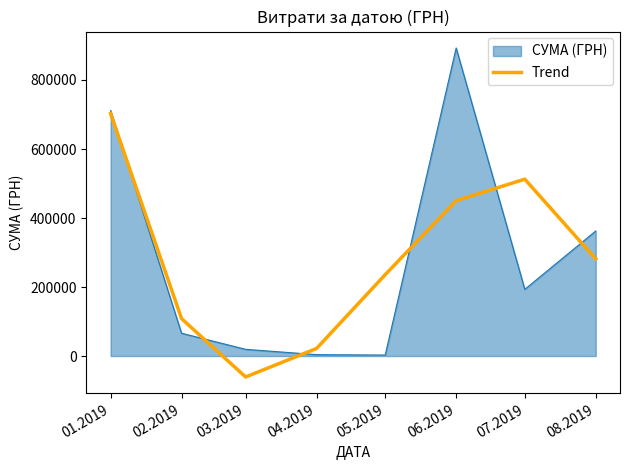

Rank the categories by Trend value from lowest to highest.

03.2019, 04.2019, 02.2019, 05.2019, 08.2019, 06.2019, 07.2019, 01.2019